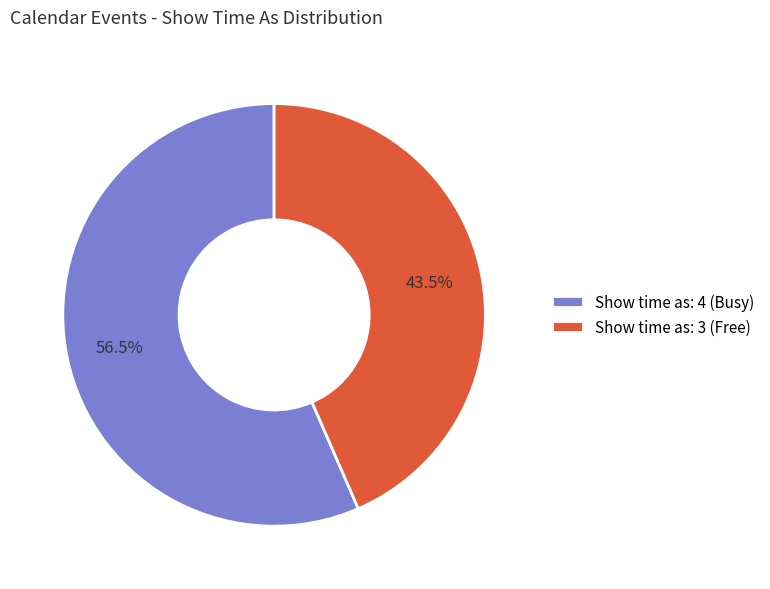

What is the smallest slice in the pie chart?

Show time as: 3 (Free)